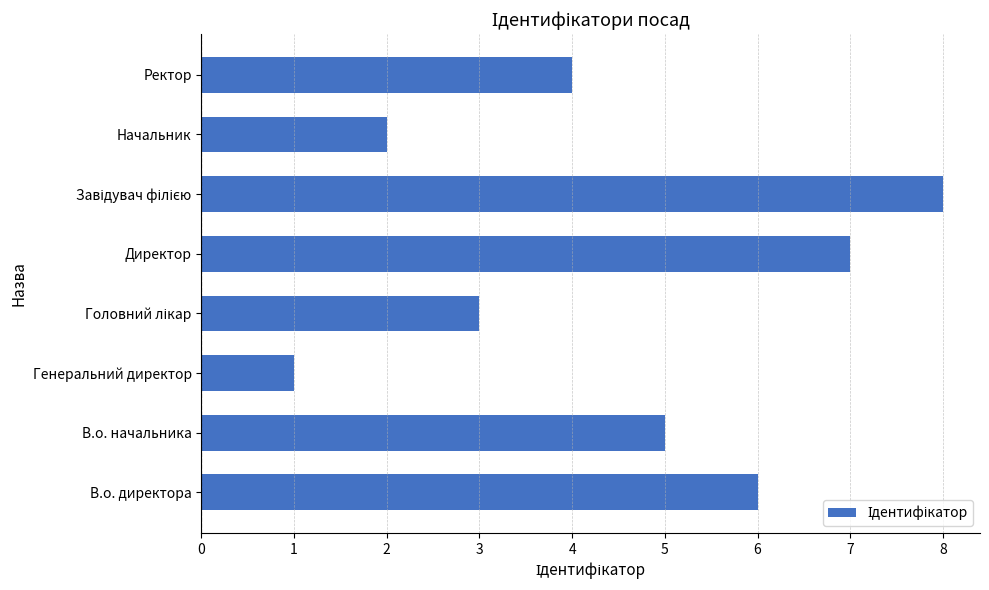

What is the ratio of the value at В.о. директора to the value at Ректор?

1.5